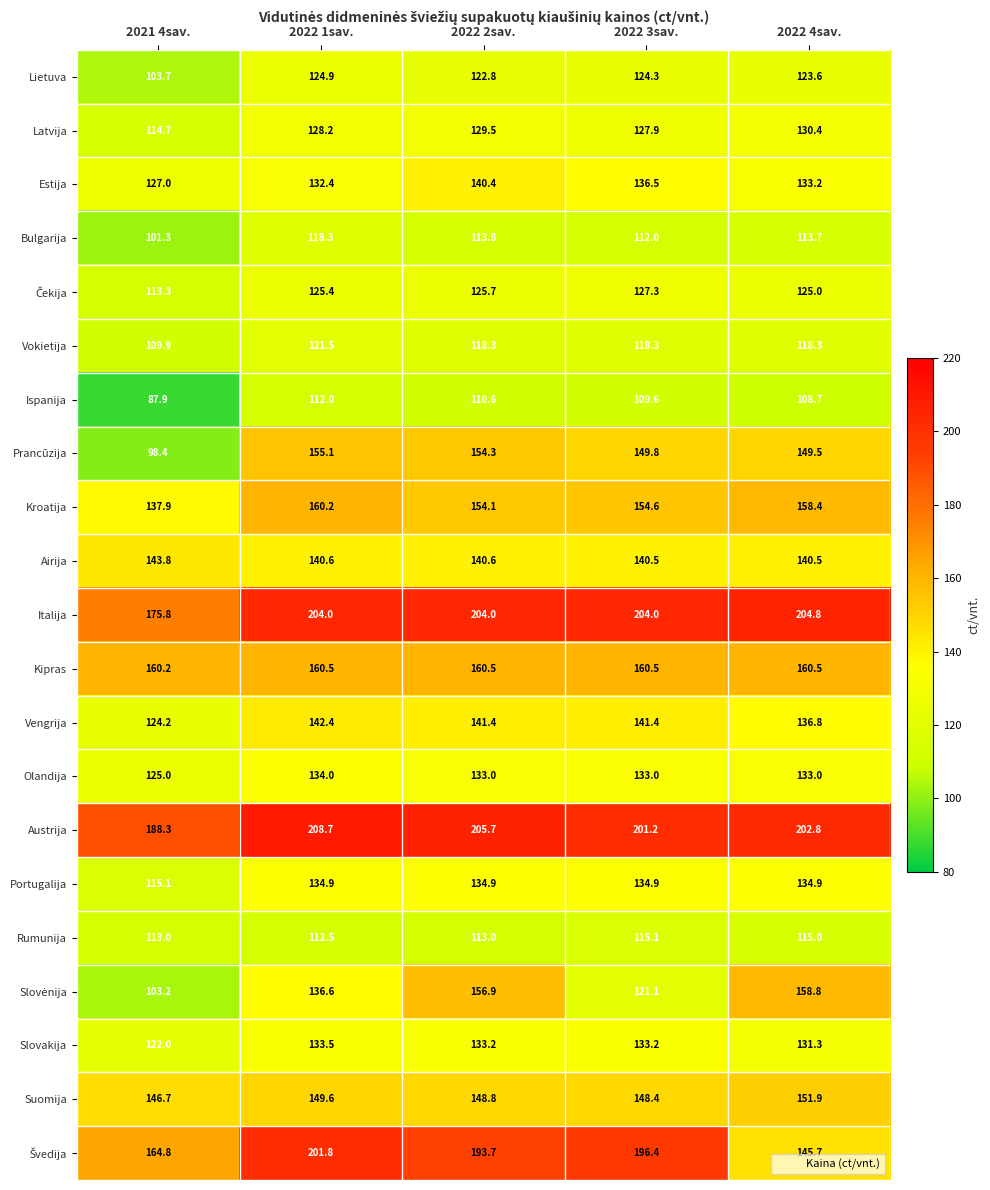

What is the difference between the highest and lowest values at 2022 4sav.?

96.1